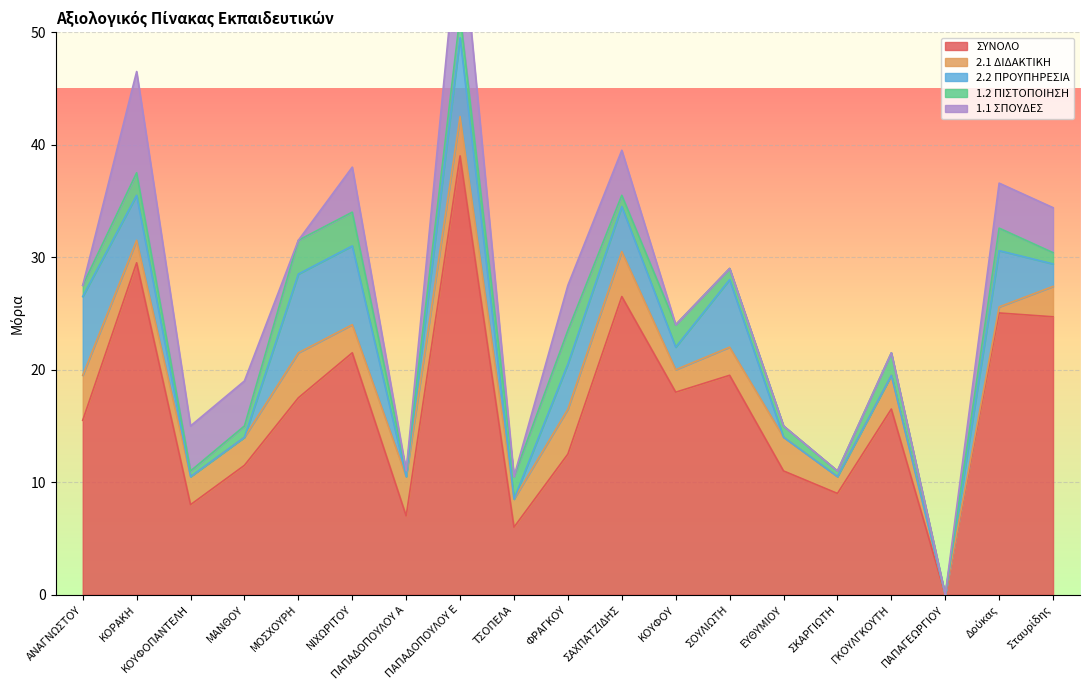

What is the spread (max minus min) of values at ΜΑΝΘΟΥ?

11.5